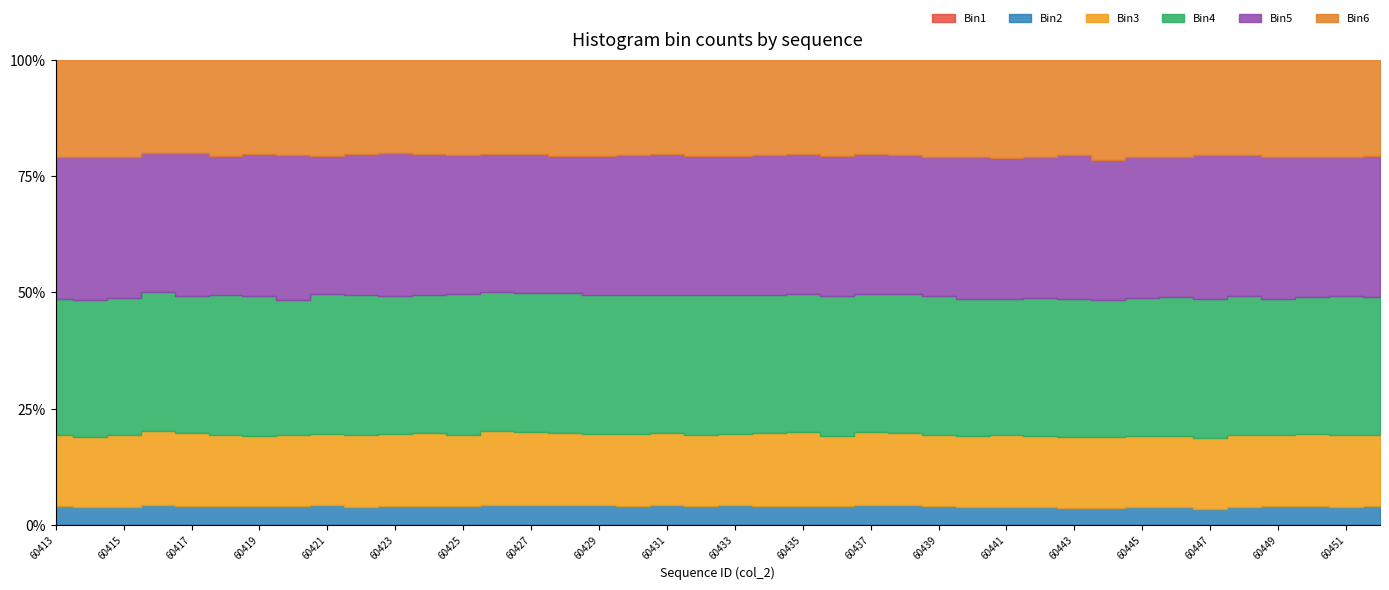

What is the minimum value shown in the chart?

5